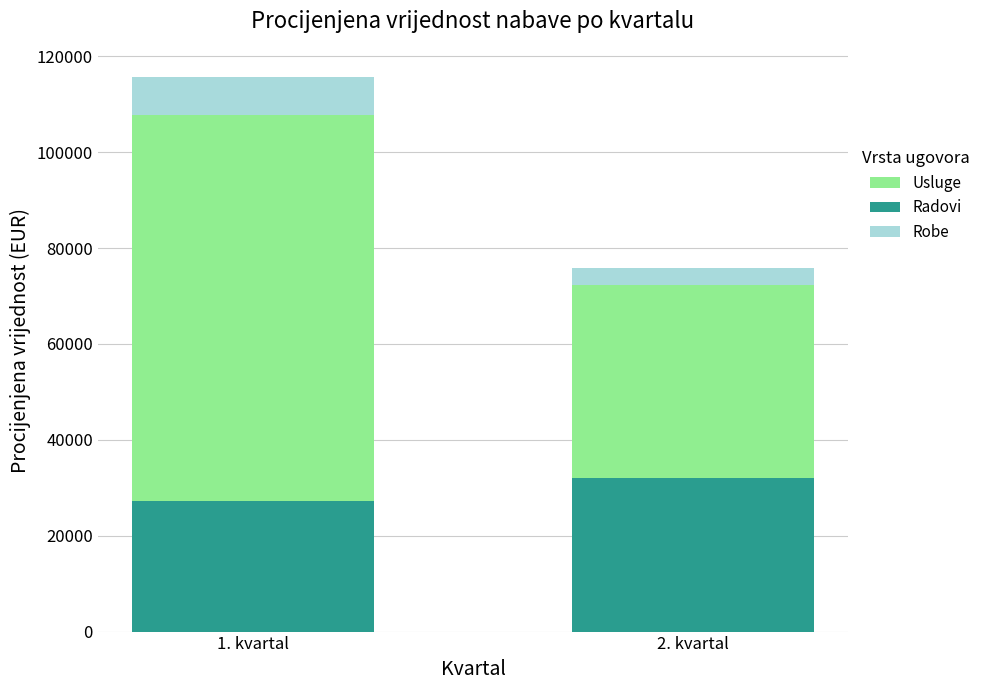

Does the chart contain any negative values?

No